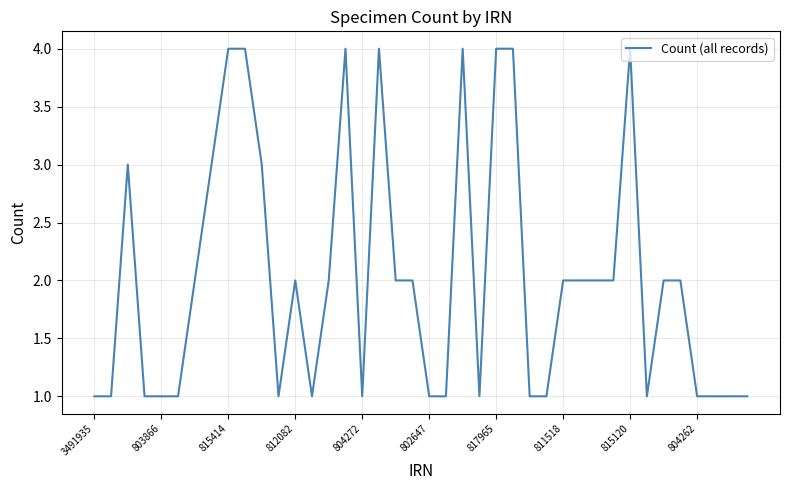

What is the greatest value displayed?

4